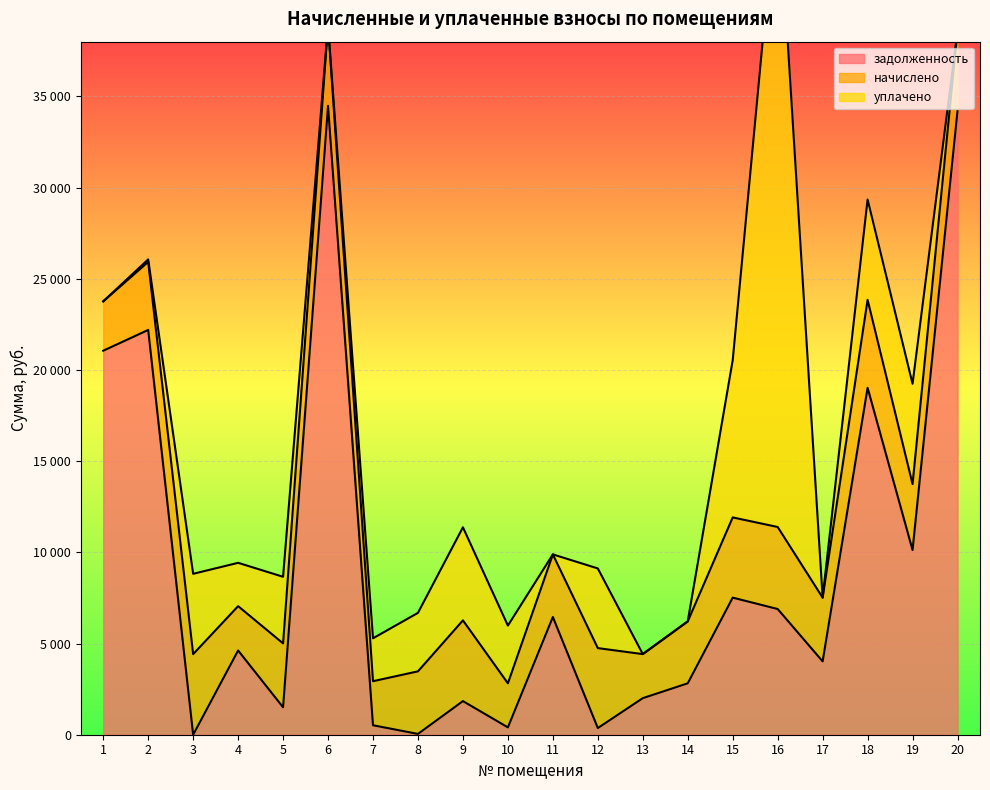

At which category does начислено reach its first local valley?

4